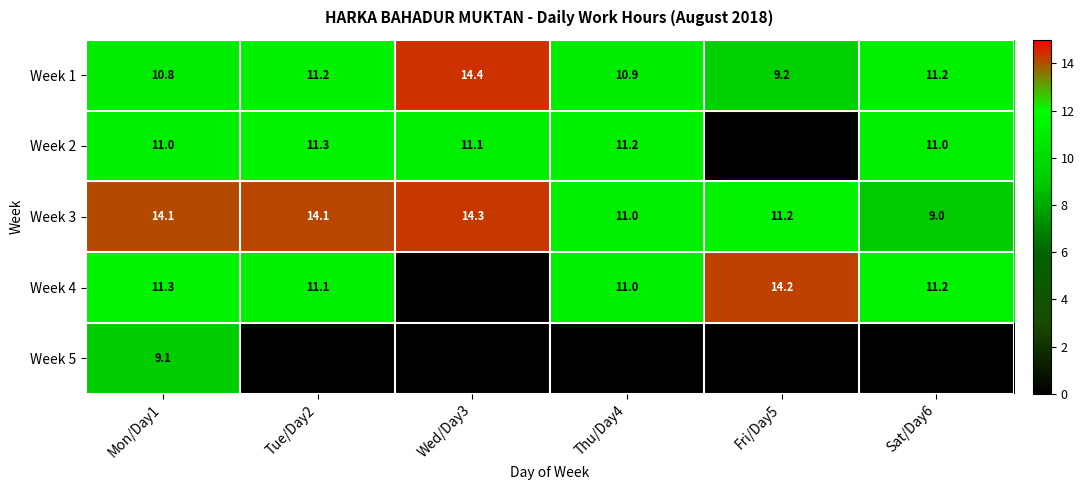

What is the difference between the Week 1 values at Mon/Day1 and Tue/Day2?

0.4